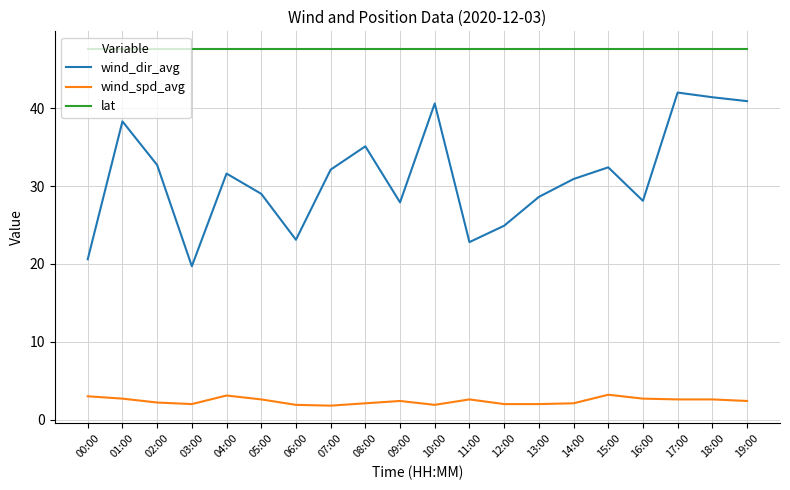

At which label does wind_dir_avg reach its minimum?

03:00